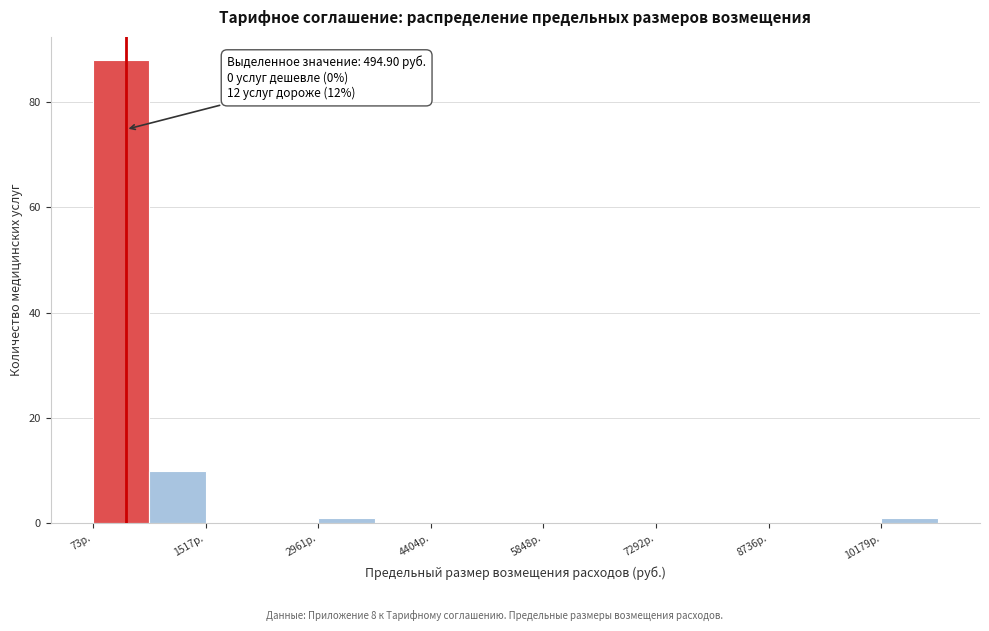

Read against the x-axis, roughly where is the centre of the tallest bar?

400